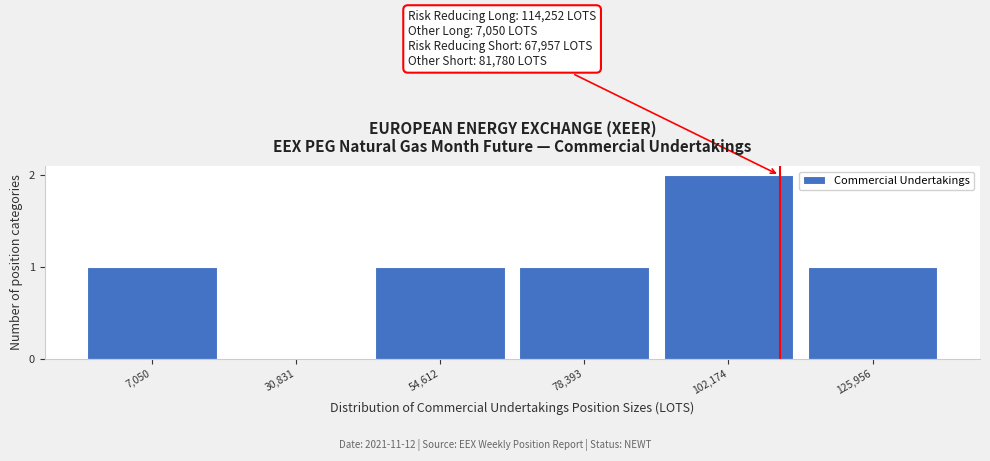

Reading left to right, list all the values displayed in this chart.

7,050=1	30,831=0	54,612=1	78,393=1	102,174=2	125,956=1